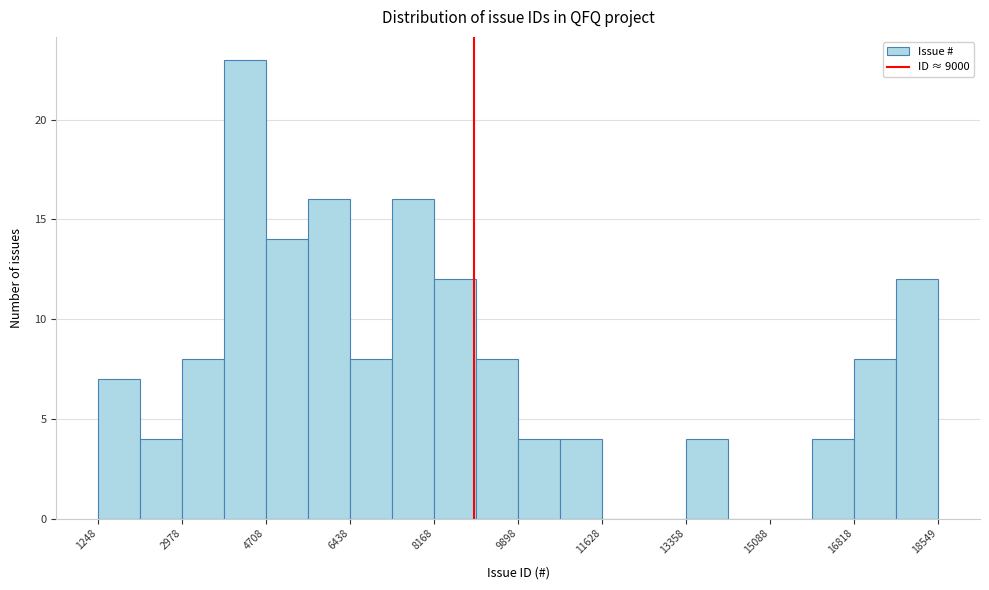

Reading left to right, list every bar in this chart as the range it spans on the x-axis followed by its height. Neither the bar edges nor the heights are printed on the chart, so give them approximately, as read against the axes.

1200 to 2200: 7
2200 to 3000: 4
3000 to 3800: 8
3800 to 4800: 23
4800 to 5600: 14
5600 to 6400: 16
6400 to 7400: 8
7400 to 8200: 16
8200 to 9000: 12
9000 to 9800: 8
9800 to 10800: 4
10800 to 11600: 4
11600 to 12400: 0
12400 to 13400: 0
13400 to 14200: 4
14200 to 15000: 0
15000 to 16000: 0
16000 to 16800: 4
16800 to 17600: 8
17600 to 18600: 12